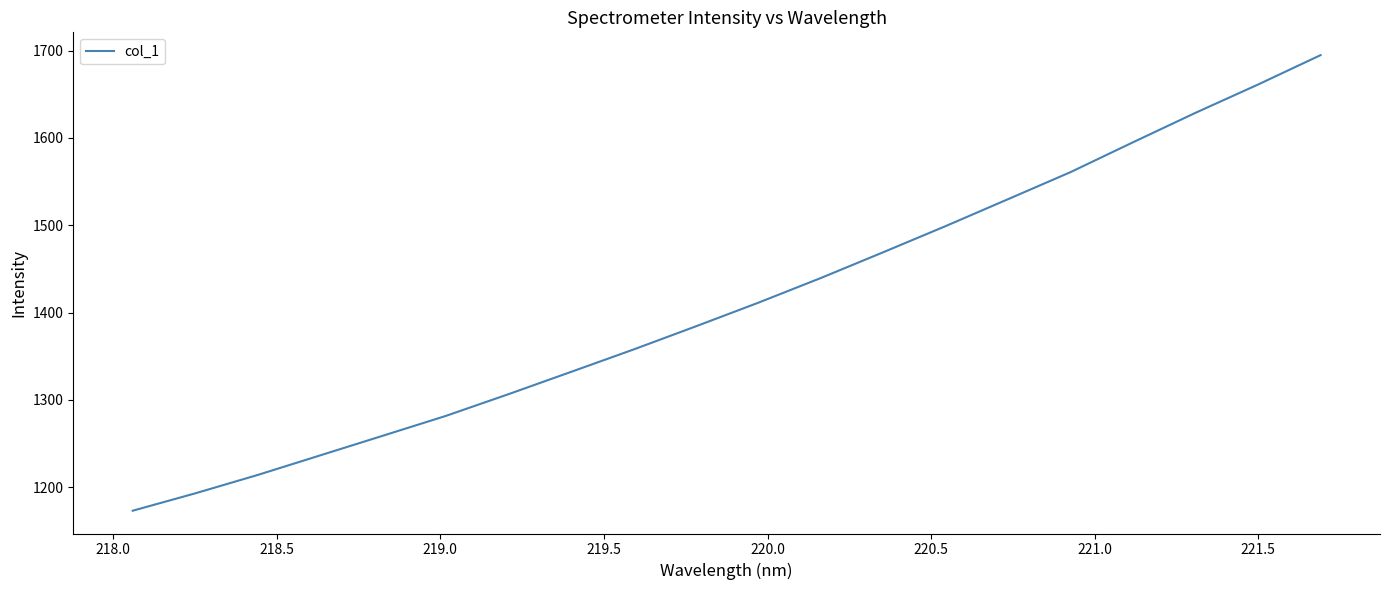

What is the difference between the maximum and minimum values?

522.0